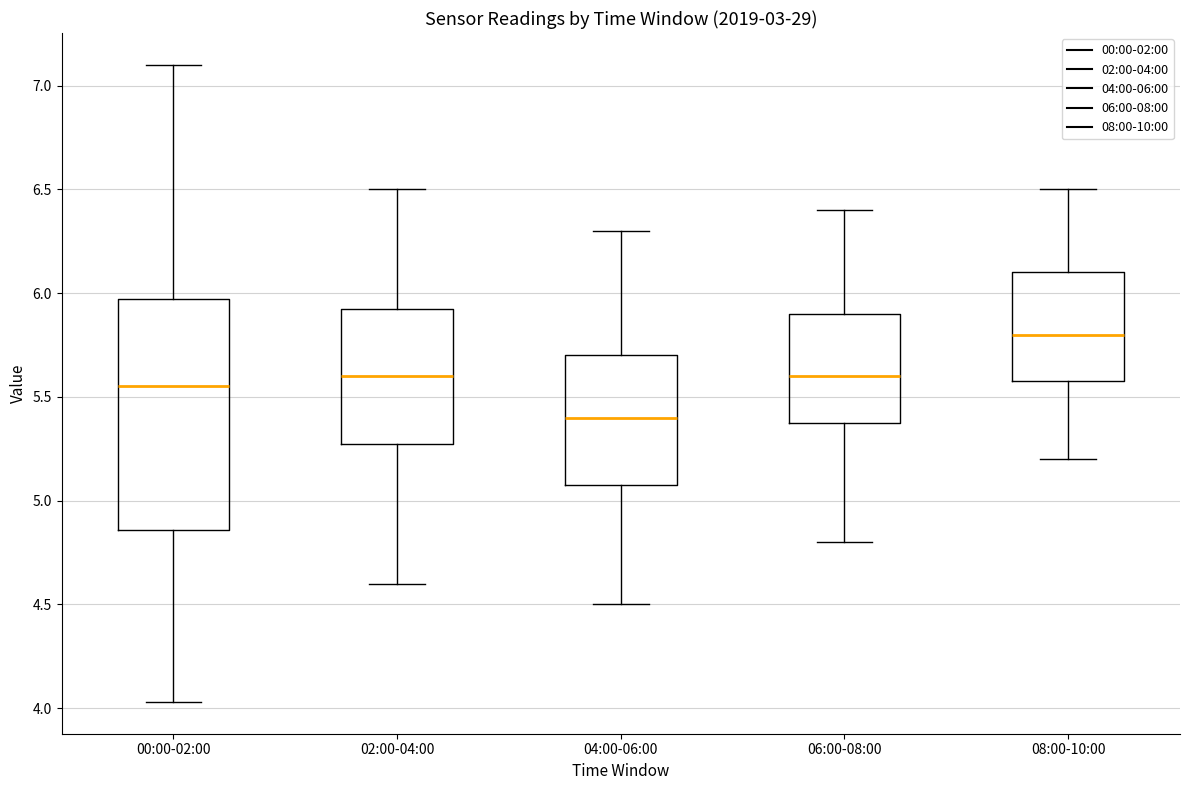

Where does the upper whisker of the box for 00:00-02:00 end on the y-axis? The values are not printed on the chart, so give them approximately, as read against the axis.

7.10